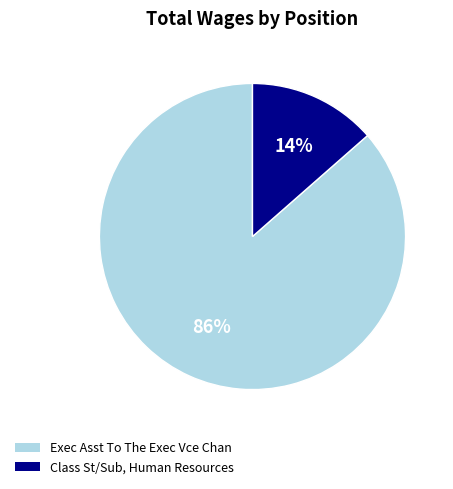

Between Class St/Sub, Human Resources and Exec Asst To The Exec Vce Chan, which is larger?

Exec Asst To The Exec Vce Chan